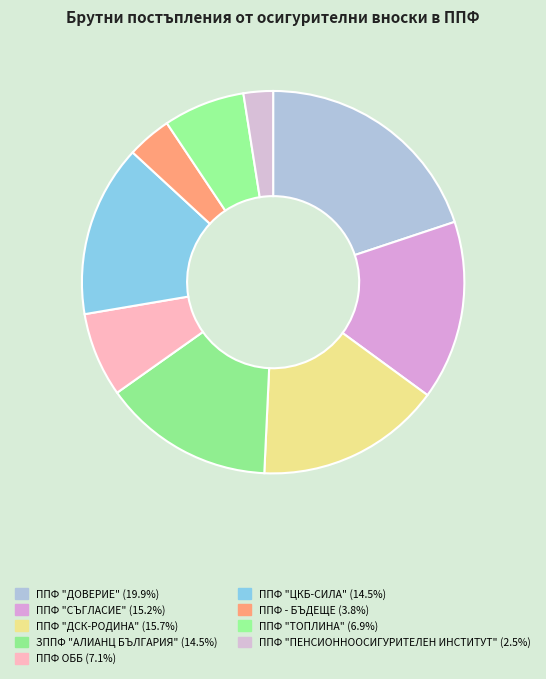

Count the number of slices in the pie.

9